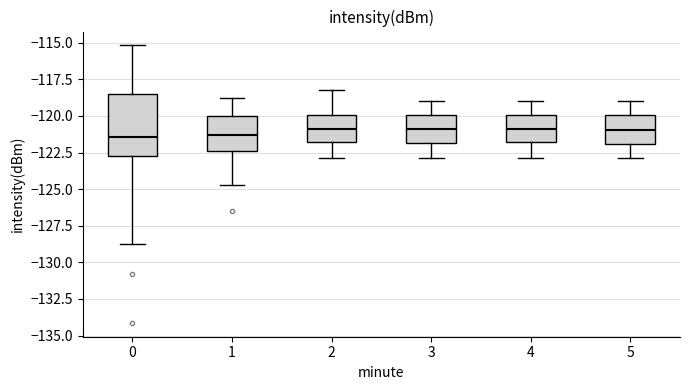

Reading left to right, transcribe this box plot: for each box, give where its median line is, the range the box spans, and where its two whiskers end, as read against the y-axis. The values are not printed on the chart, so give them approximately, as read against the axis.

0: median -121.5, box -122.5 to -118.5, whiskers -128.5 to -115.0
1: median -121.5, box -122.5 to -120.0, whiskers -124.5 to -119.0
2: median -121.0, box -122.0 to -120.0, whiskers -123.0 to -118.0
3: median -121.0, box -122.0 to -120.0, whiskers -123.0 to -119.0
4: median -121.0, box -122.0 to -120.0, whiskers -123.0 to -119.0
5: median -121.0, box -122.0 to -120.0, whiskers -123.0 to -119.0